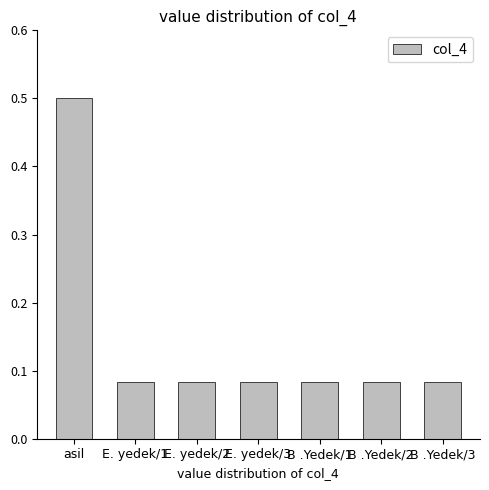

The chart shows a value of 0.0 at B .Yedek/3. True or false?

False